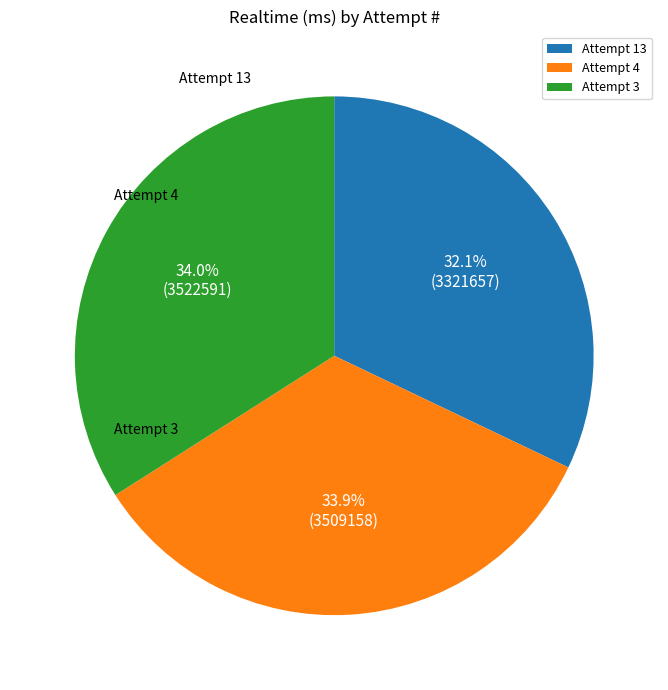

The Attempt 13 slice represents 32% of the pie. True or false?

True